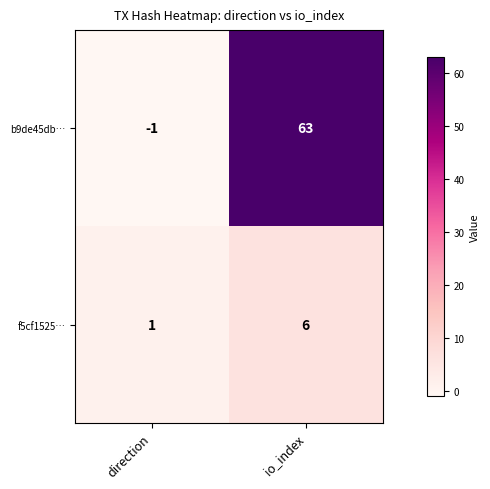

Where is f5cf1525… nearest to the value 3?

direction